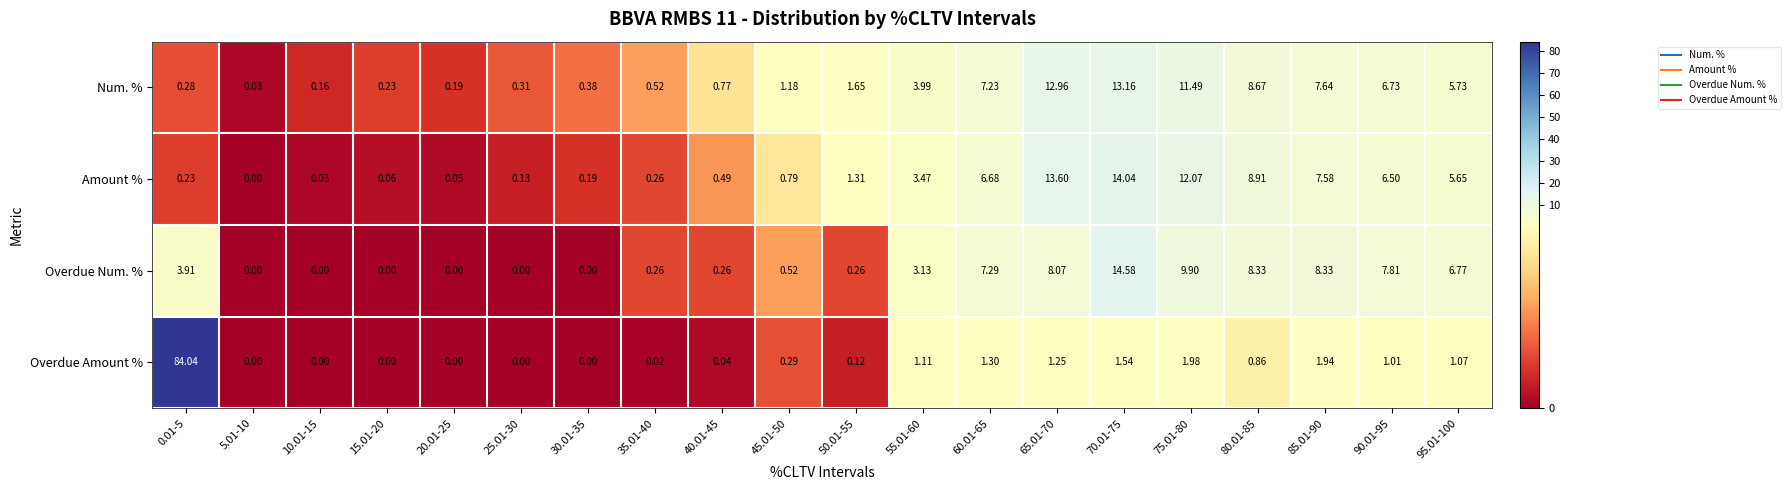

Which series has the largest range (max minus min)?

Overdue Amount %